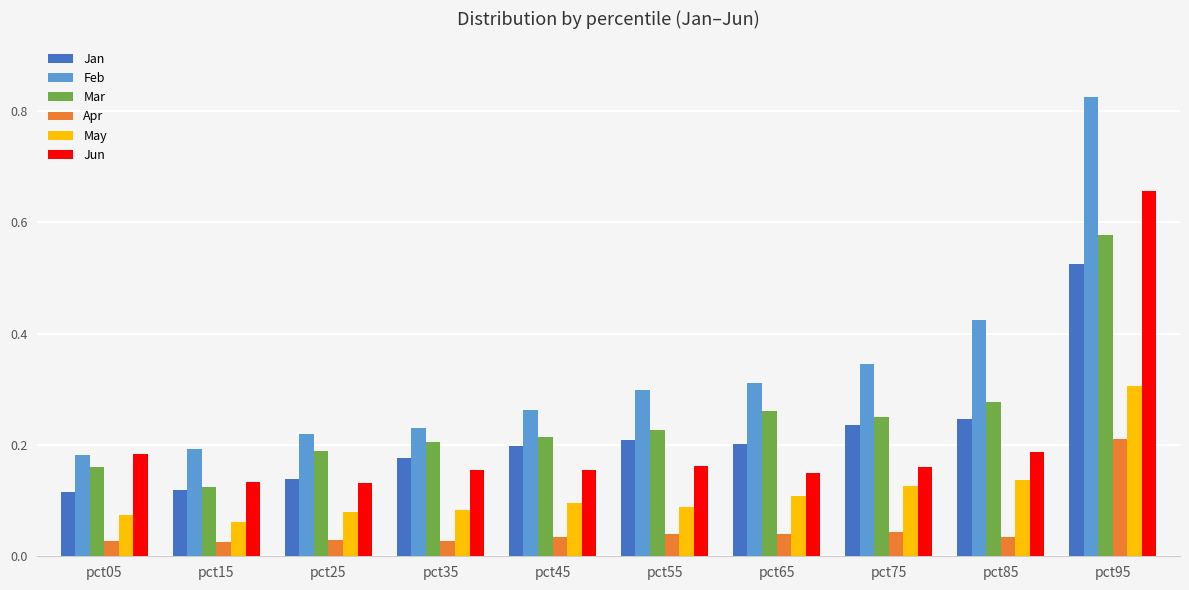

True or false: Jan has a value of 0.1 at pct25.

True